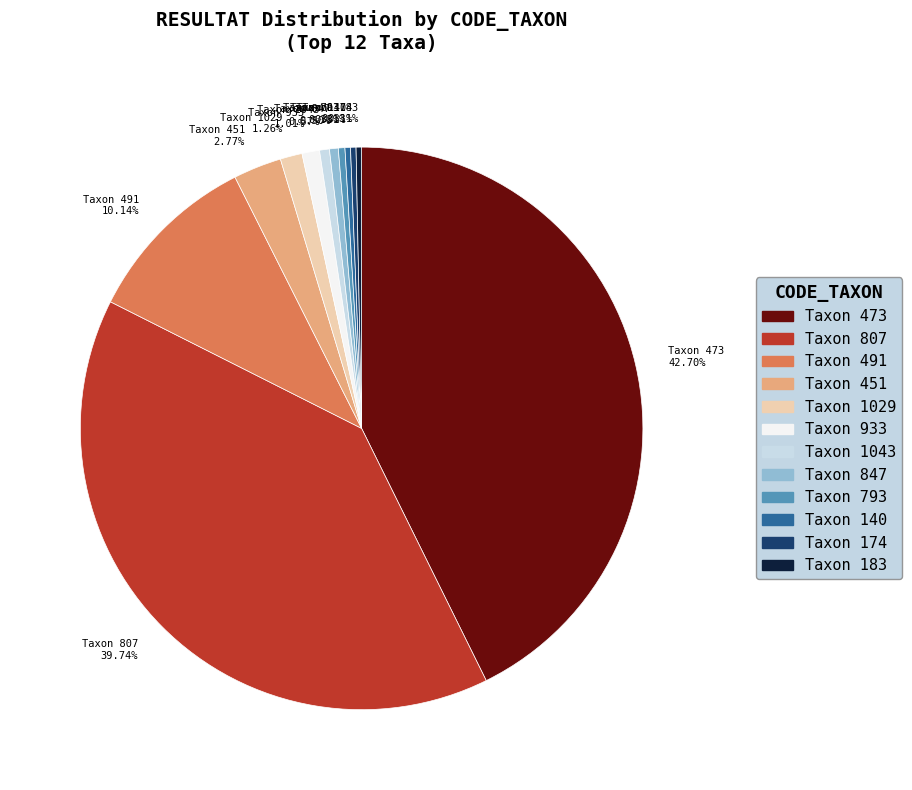

Between Taxon 847 and Taxon 473, which is larger?

Taxon 473